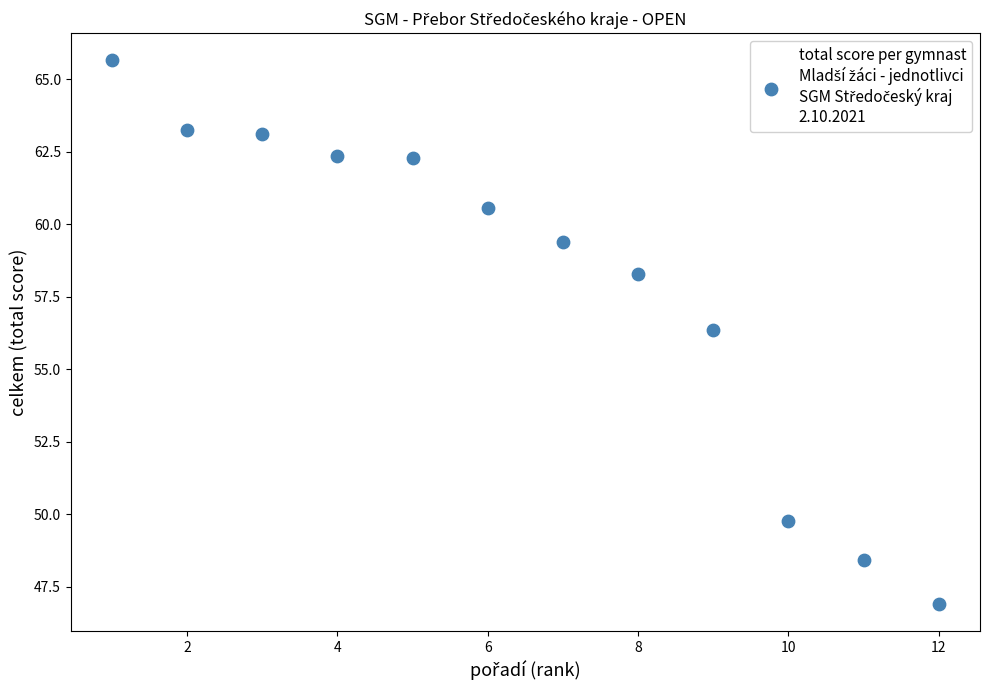

What is the range of Y values (max minus min)?

18.7